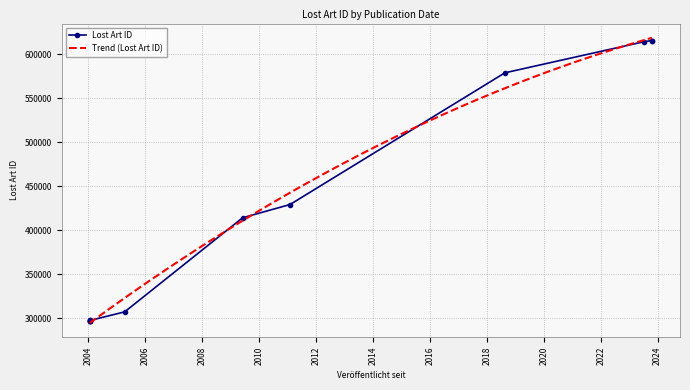

At which label is the value closest to 456486?

2011-02-01